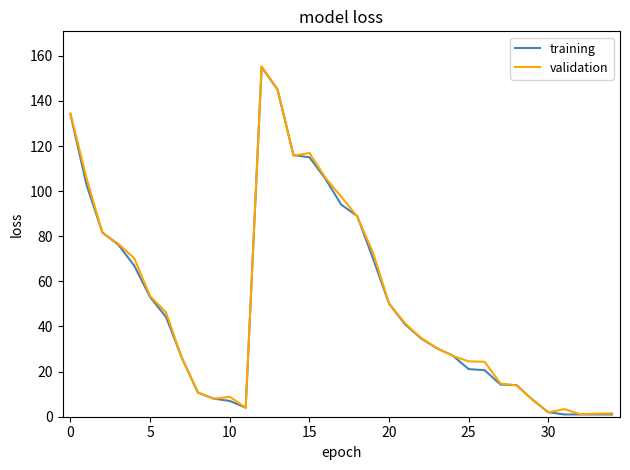

What is the highest value of the validation series?

155.3